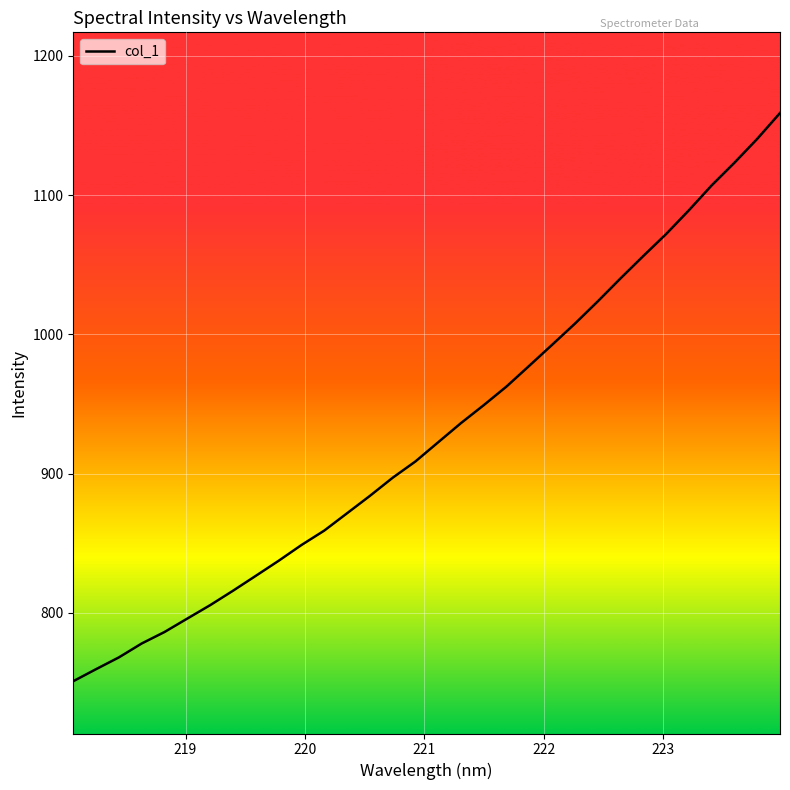

What is the maximum value shown in the chart?

1158.9